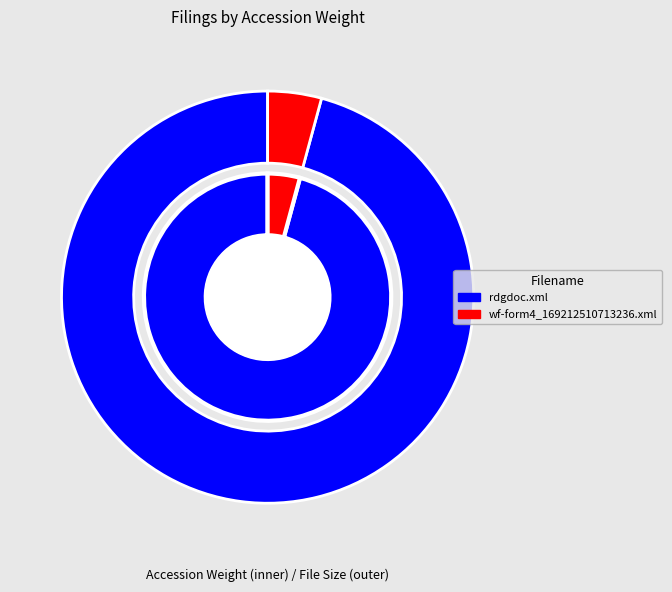

The rdgdoc.xml slice represents 96% of the pie. True or false?

True